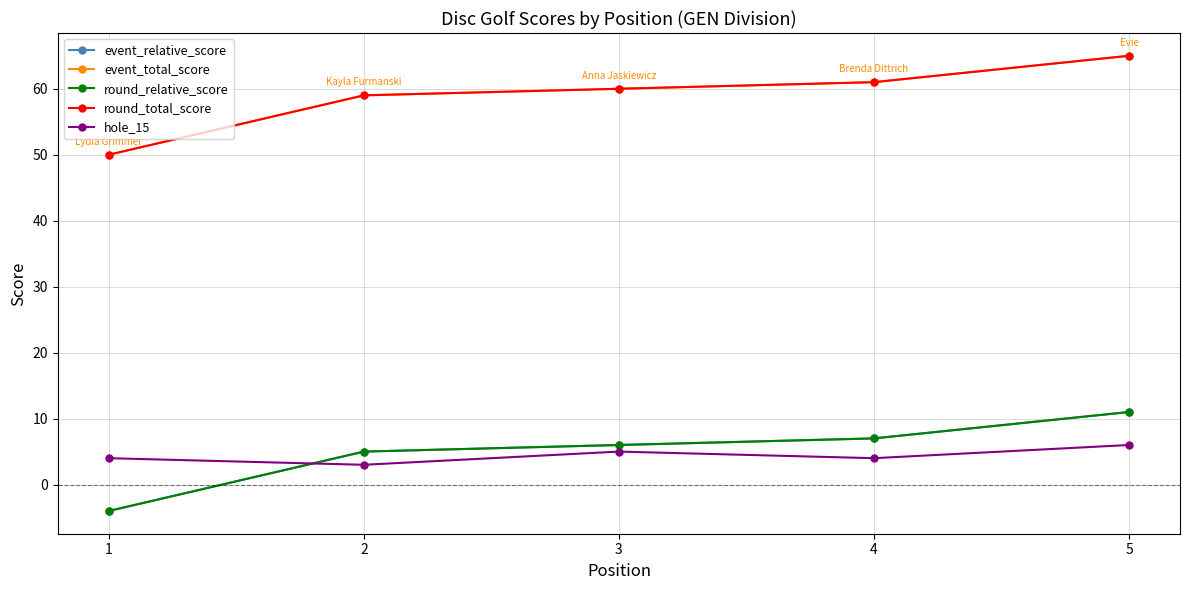

Rank the categories by hole_15 value from highest to lowest.

5, 3, 1, 4, 2